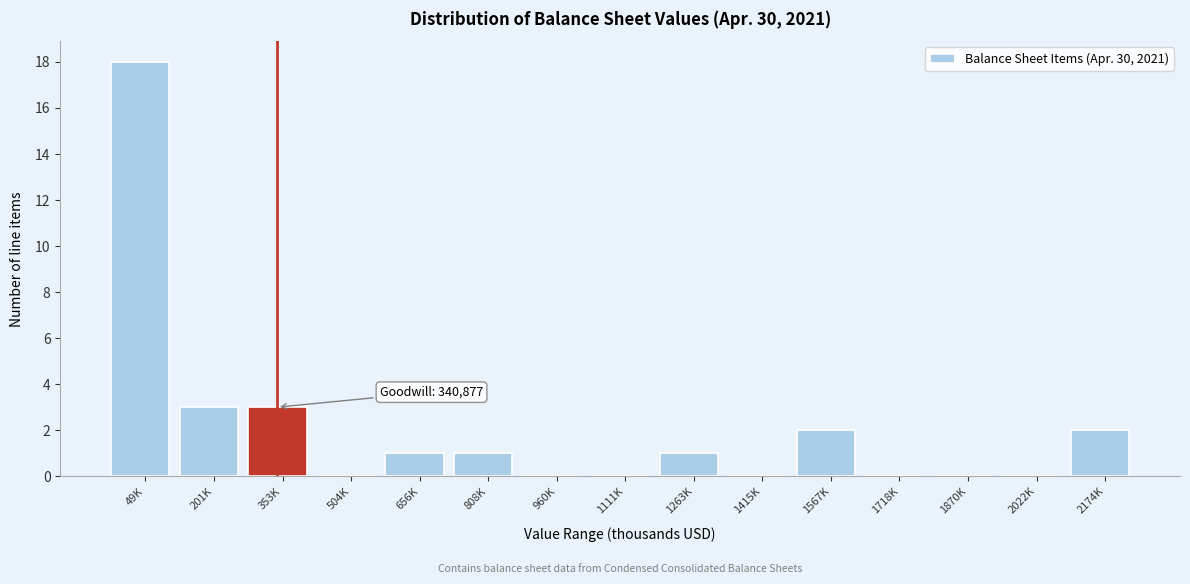

Reading left to right, extract all data points from this chart.

49K=18	201K=3	353K=3	504K=0	656K=1	808K=1	960K=0	1111K=0	1263K=1	1415K=0	1567K=2	1718K=0	1870K=0	2022K=0	2174K=2